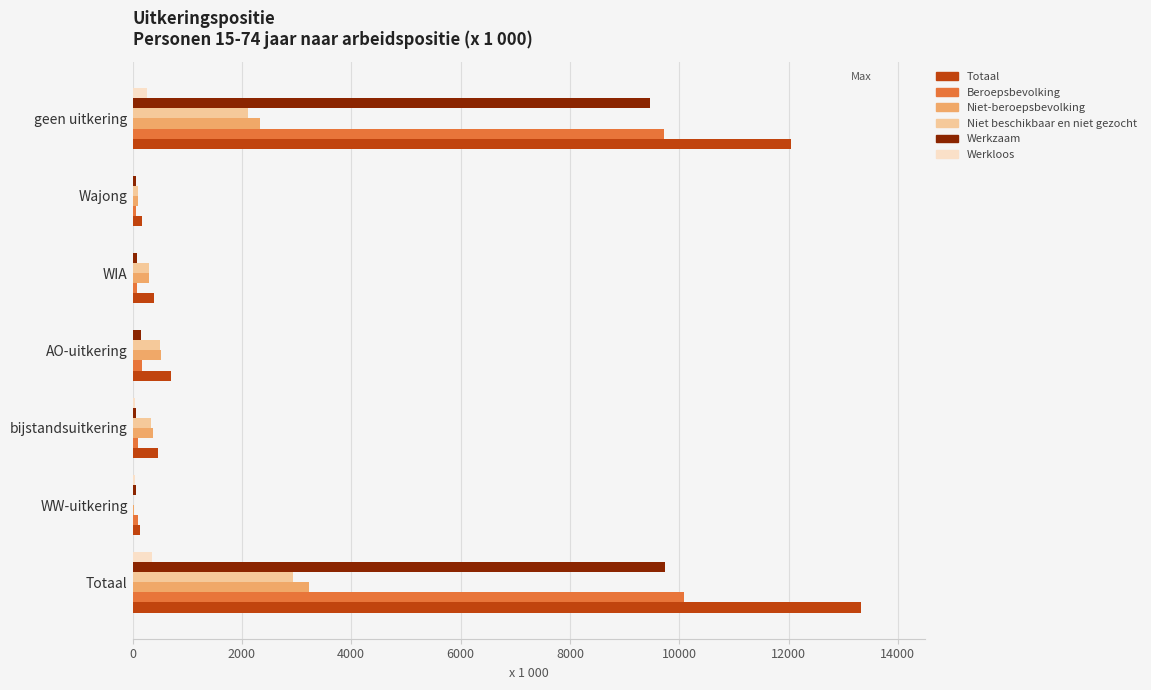

What is the sum of all Niet-beroepsbevolking values?

6887